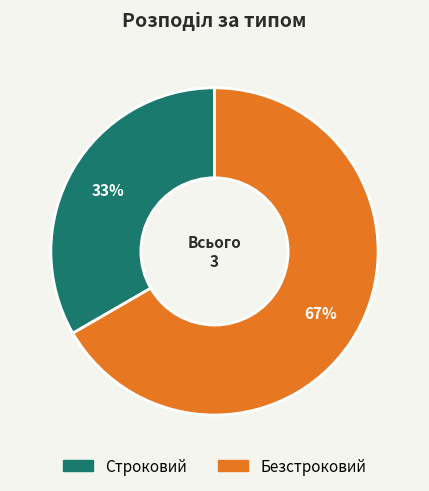

What percentage is the Безстроковий slice, to the nearest percent?

67%